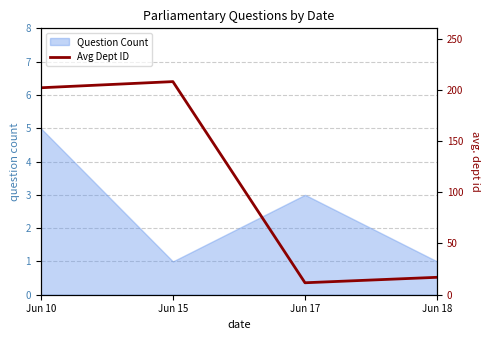

How many points are lower than both their immediate neighbors (excluding endpoints)?

1